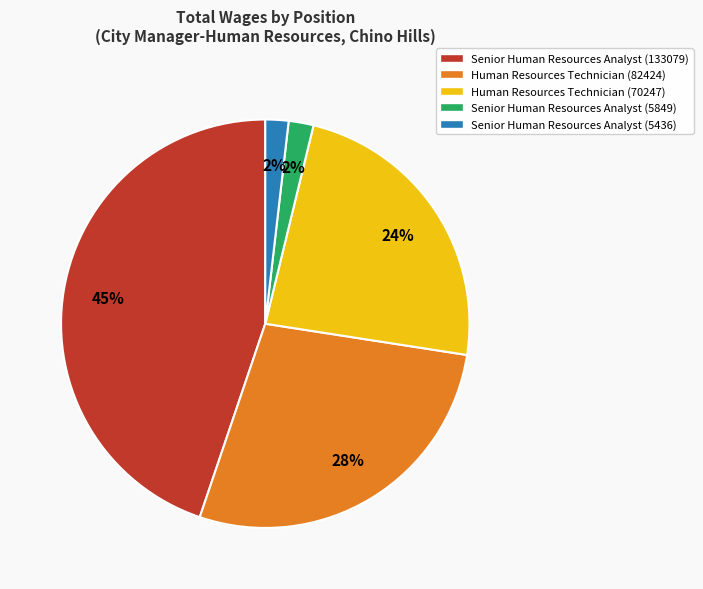

The Human Resources Technician (70247) slice represents 11% of the pie. True or false?

False